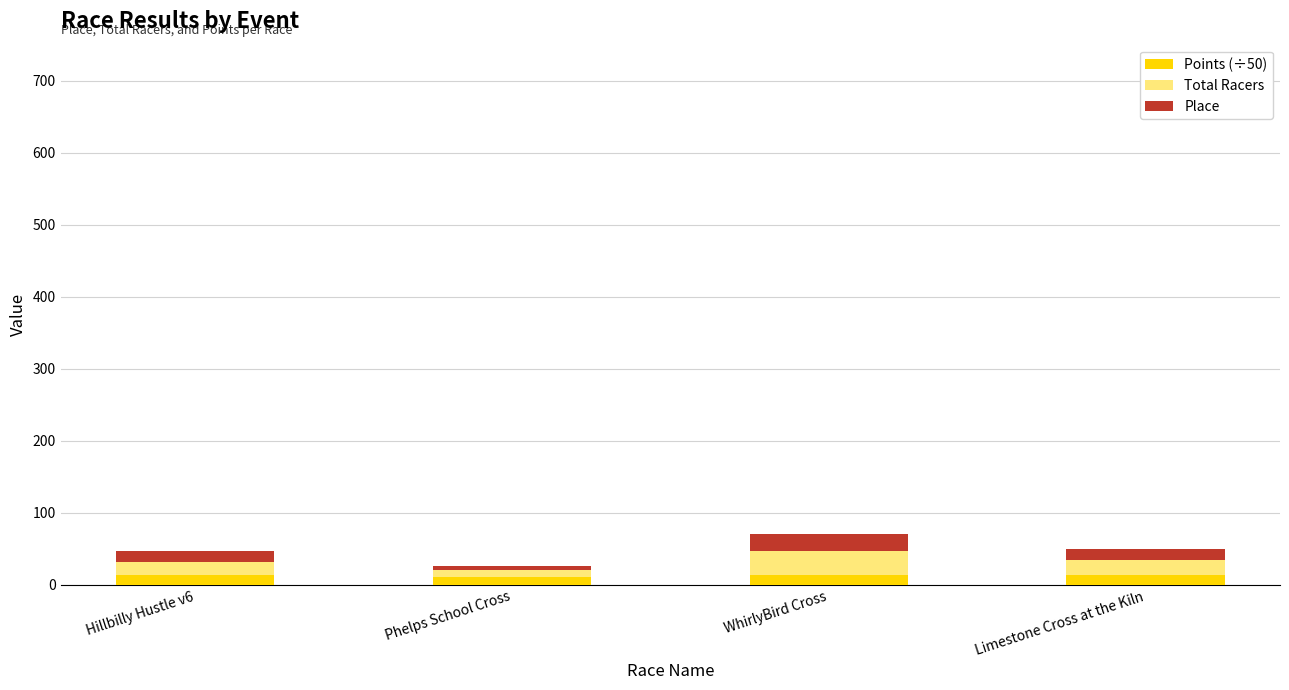

What is the average value of the Points (÷50) series?

12.8